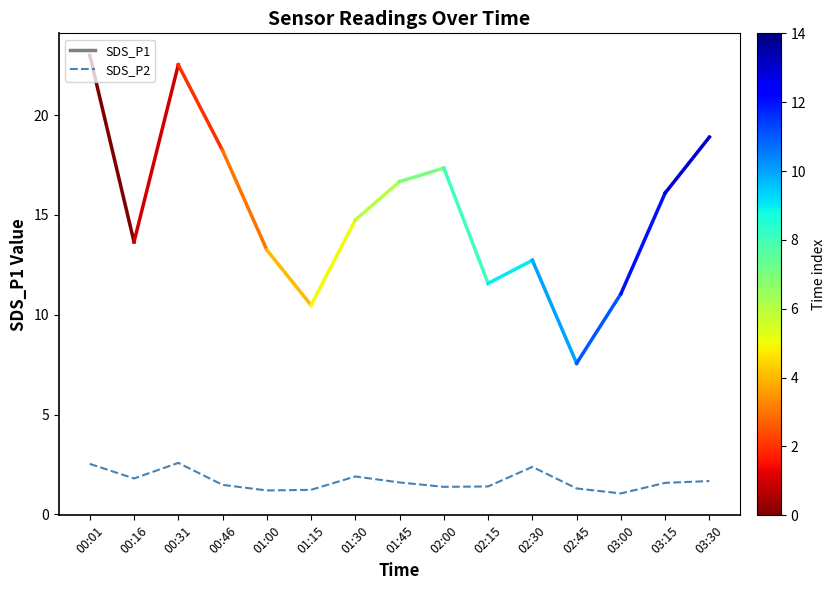

How many interior local valleys (lower than both neighbors) does the data have?

4